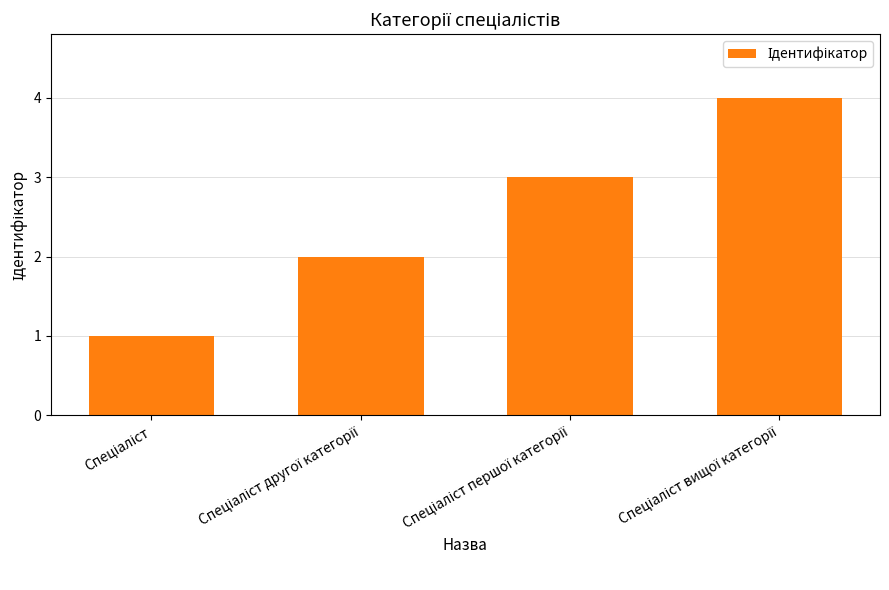

What is the maximum value shown in the chart?

4